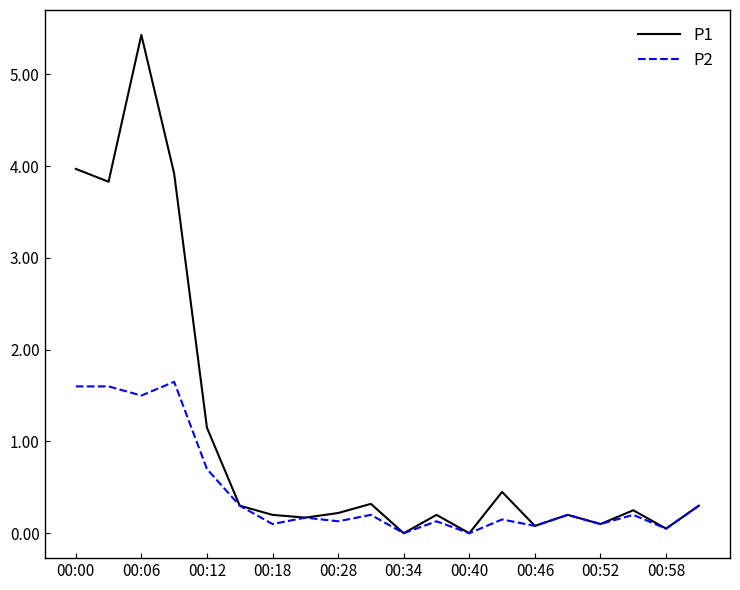

Which series has the largest range (max minus min)?

P1